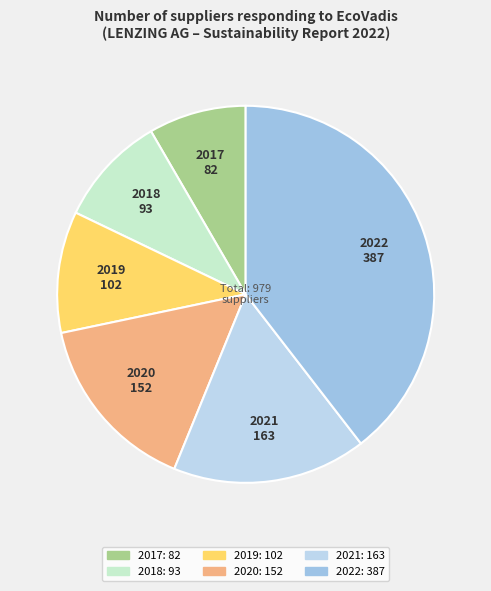

How many segments does this pie chart have?

6